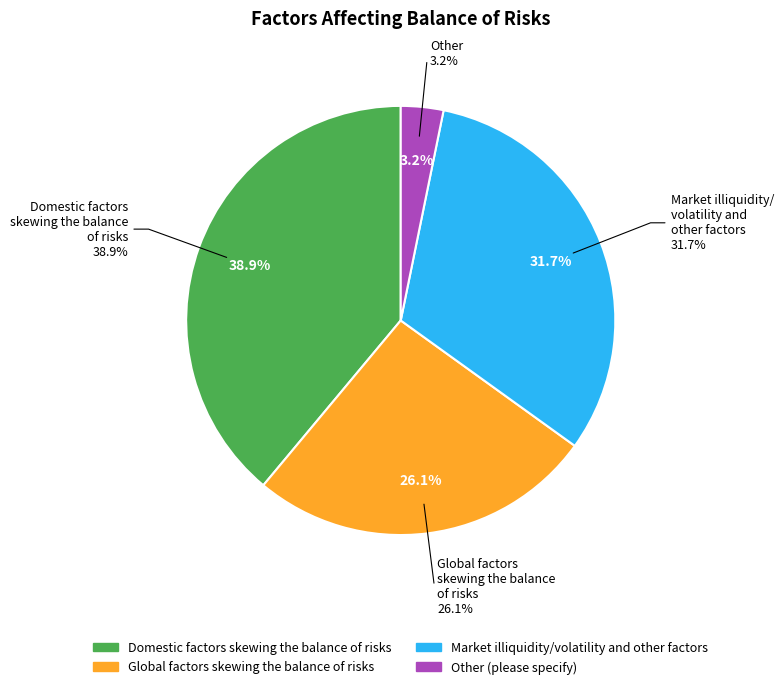

How many segments does this pie chart have?

4